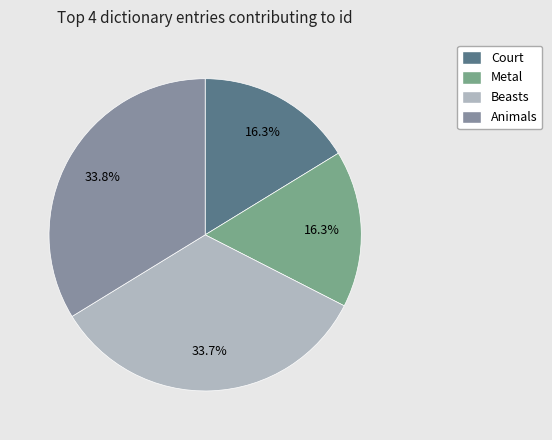

Which slice is the largest?

Animals